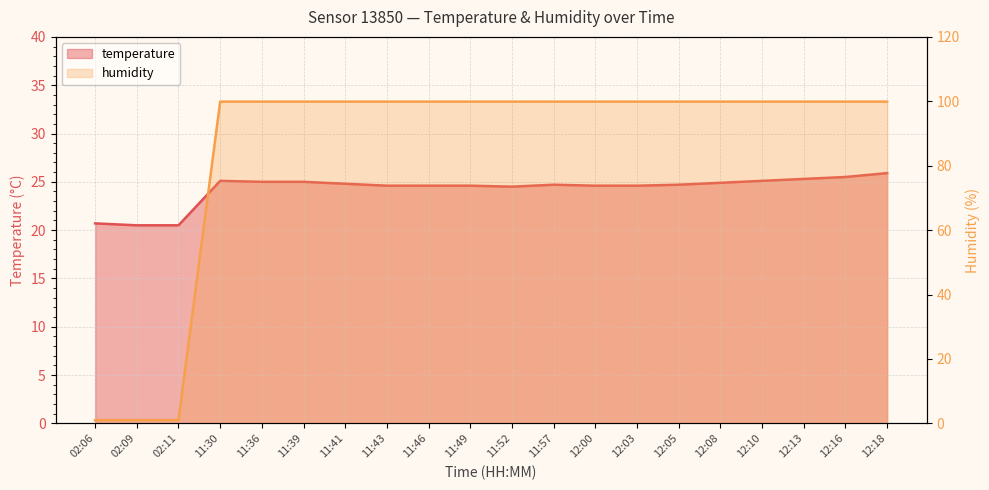

The humidity series shows 99.9 at 11:49. True or false?

True